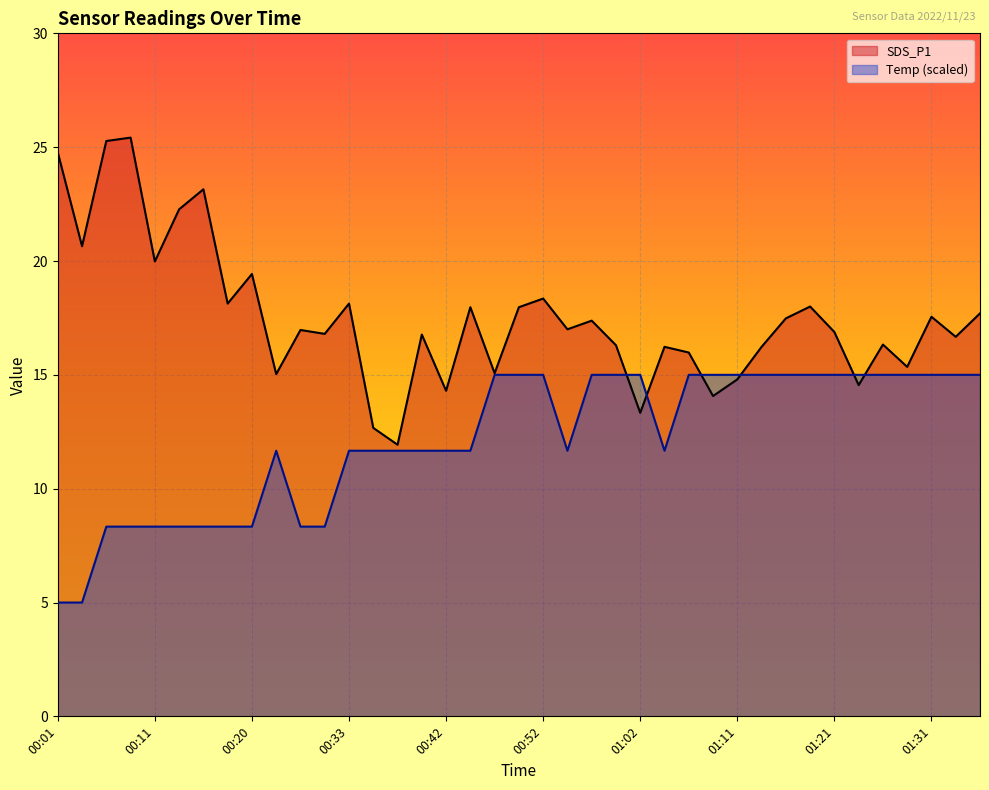

At which category does Temp reach its first local peak?

00:23